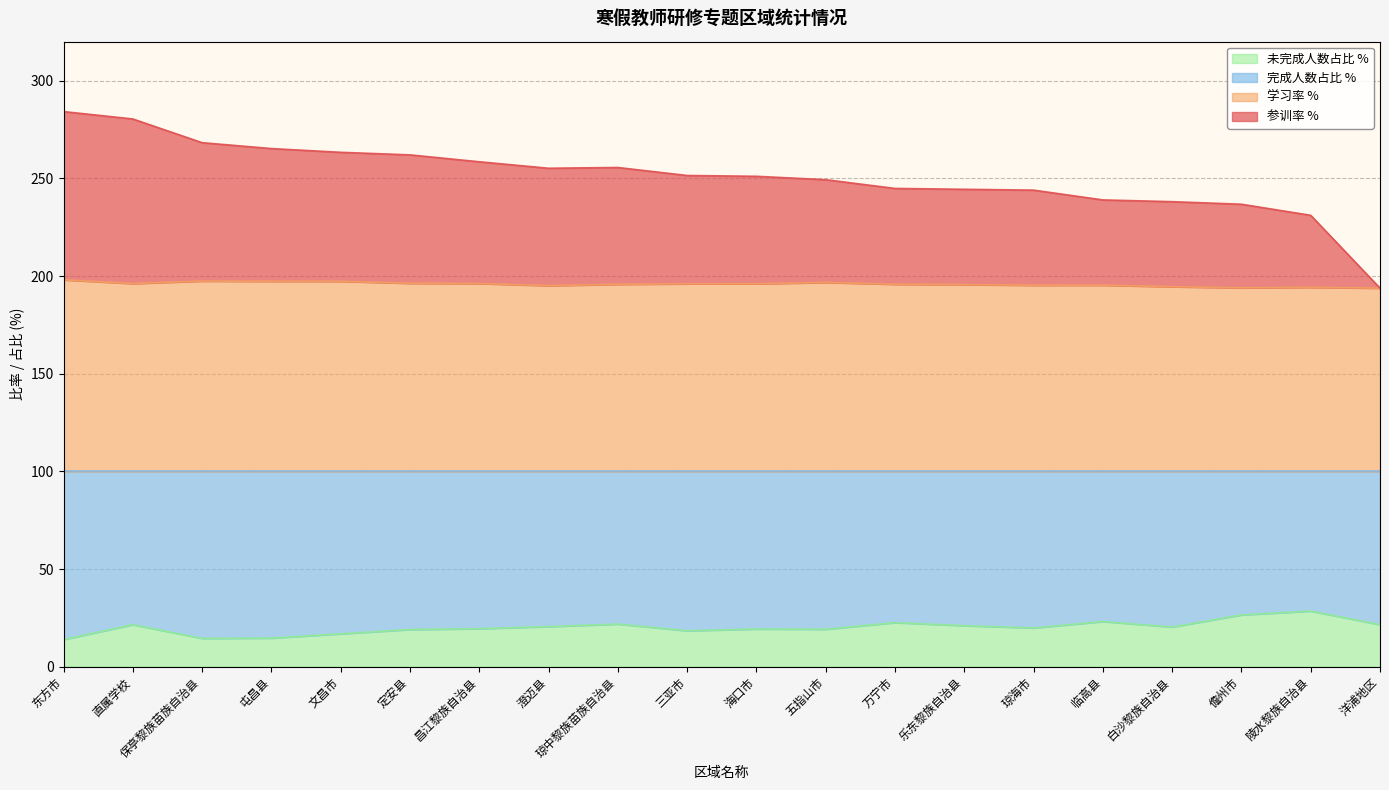

How many lines are shown in the chart?

4